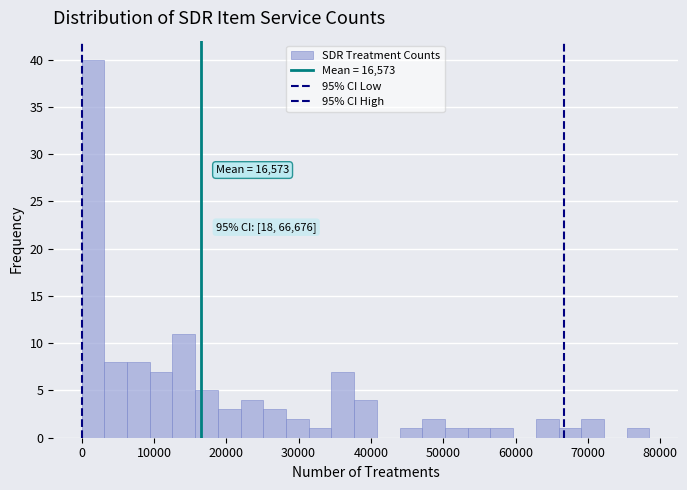

Read against the x-axis, roughly where is the centre of the tallest bar?

2000